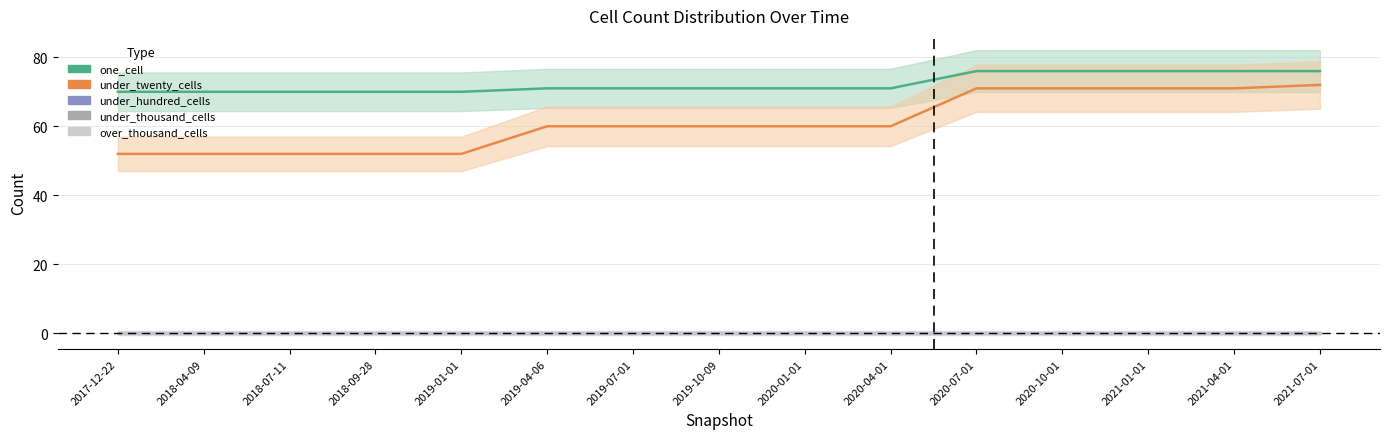

Rank the categories by one_cell value from highest to lowest.

2020-07-01, 2020-10-01, 2021-01-01, 2021-04-01, 2021-07-01, 2019-04-06, 2019-07-01, 2019-10-09, 2020-01-01, 2020-04-01, 2017-12-22, 2018-04-09, 2018-07-11, 2018-09-28, 2019-01-01